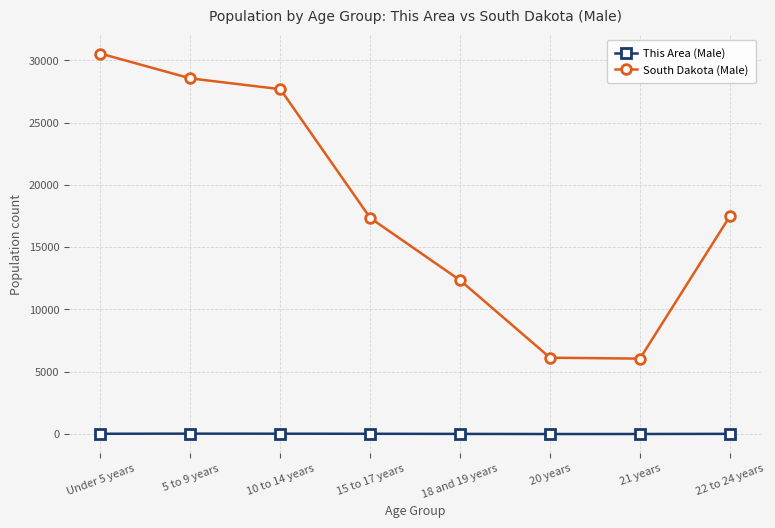

List the series in order of their overall mean, highest first.

South Dakota (Male), This Area (Male)